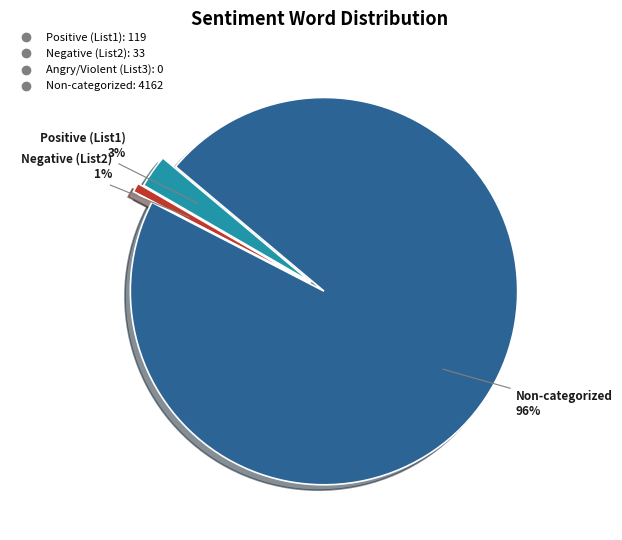

Which slice is the largest?

Non-categorized